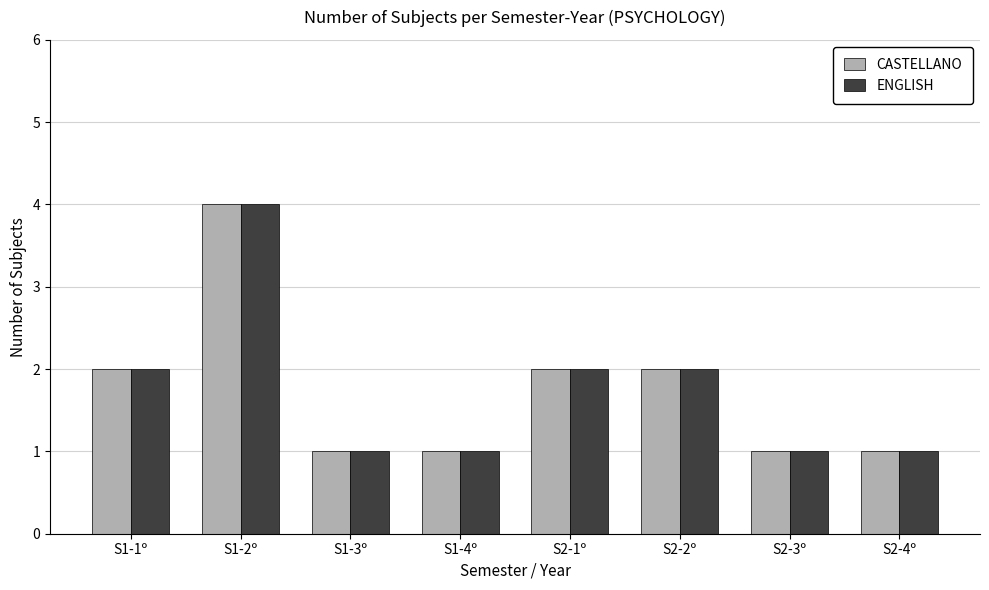

Is the value of ENGLISH at S2-2º greater than the value of CASTELLANO at S1-2º?

No